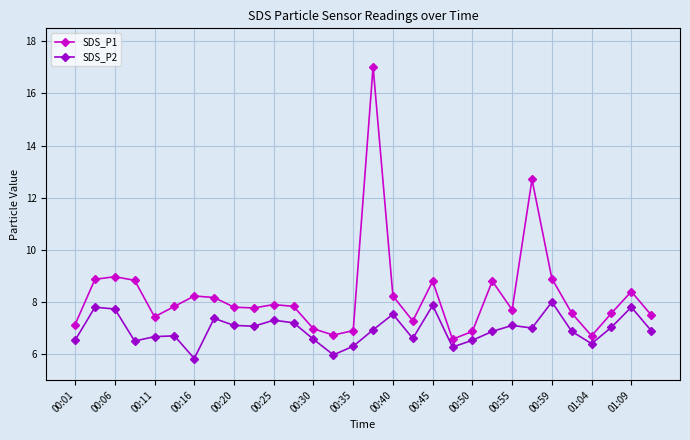

Rank the series by their maximum value, from lowest to highest.

SDS_P2, SDS_P1